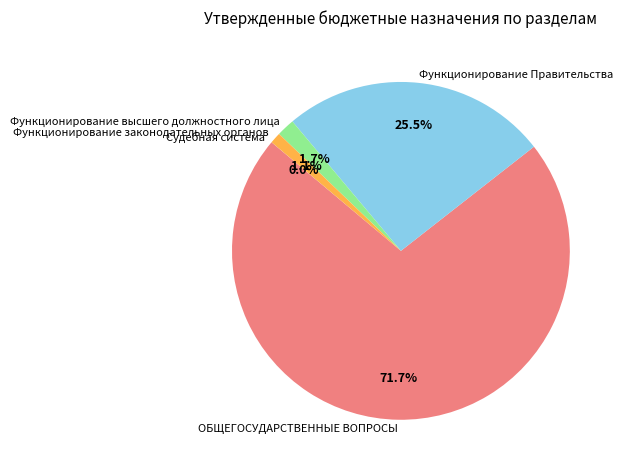

Which slice is the largest?

ОБЩЕГОСУДАРСТВЕННЫЕ ВОПРОСЫ